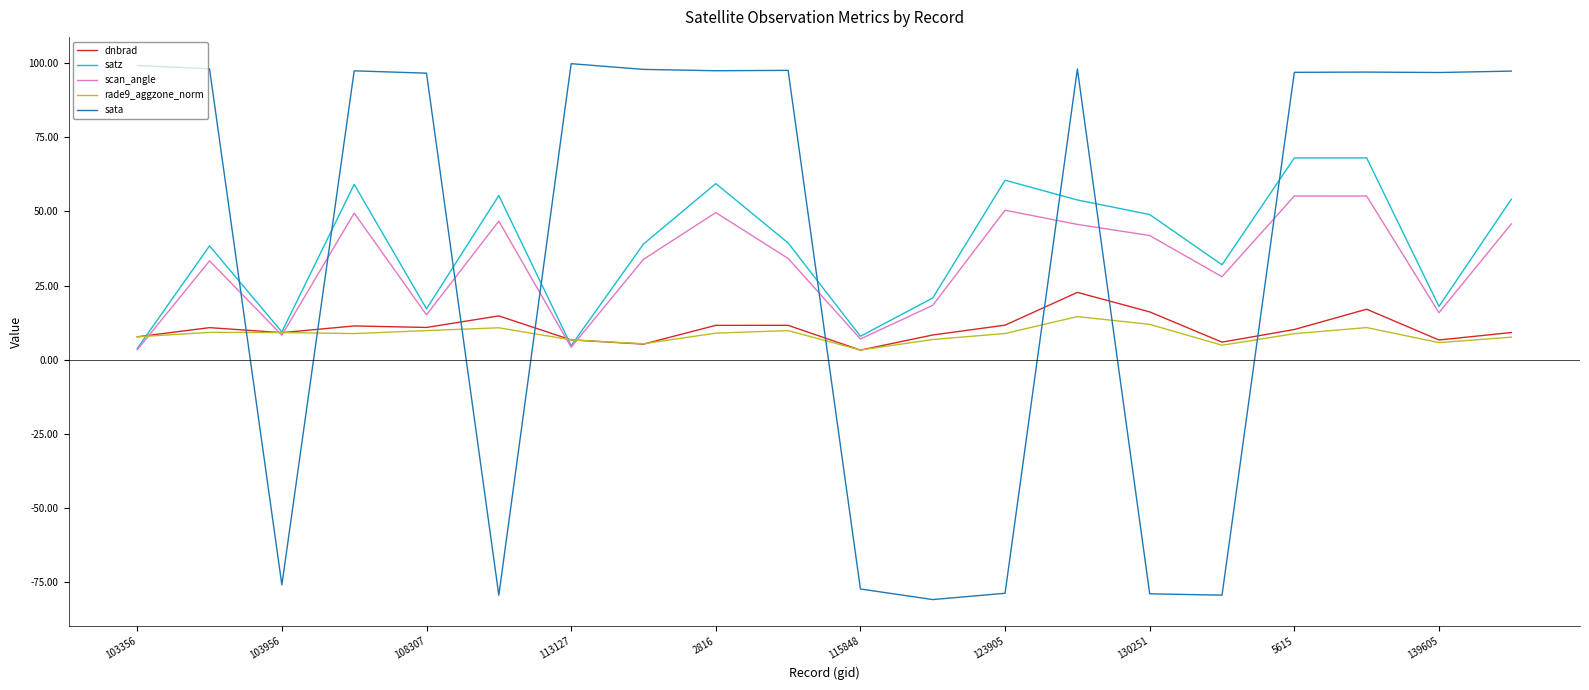

What is the minimum value shown in the chart?

-80.8